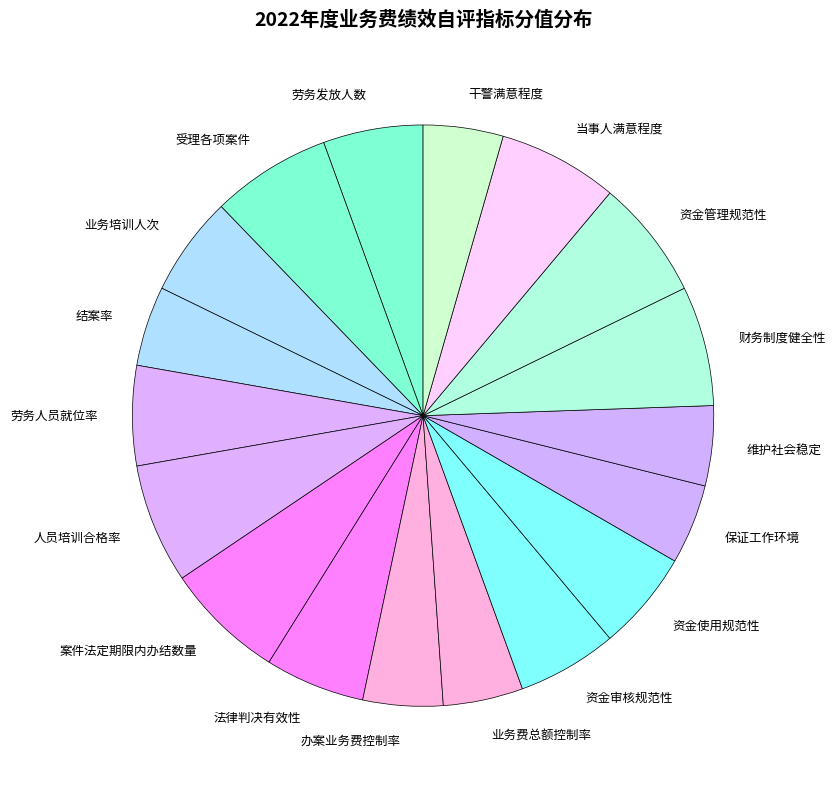

Combined, do 资金使用规范性 and 财务制度健全性 account for over 50%?

No